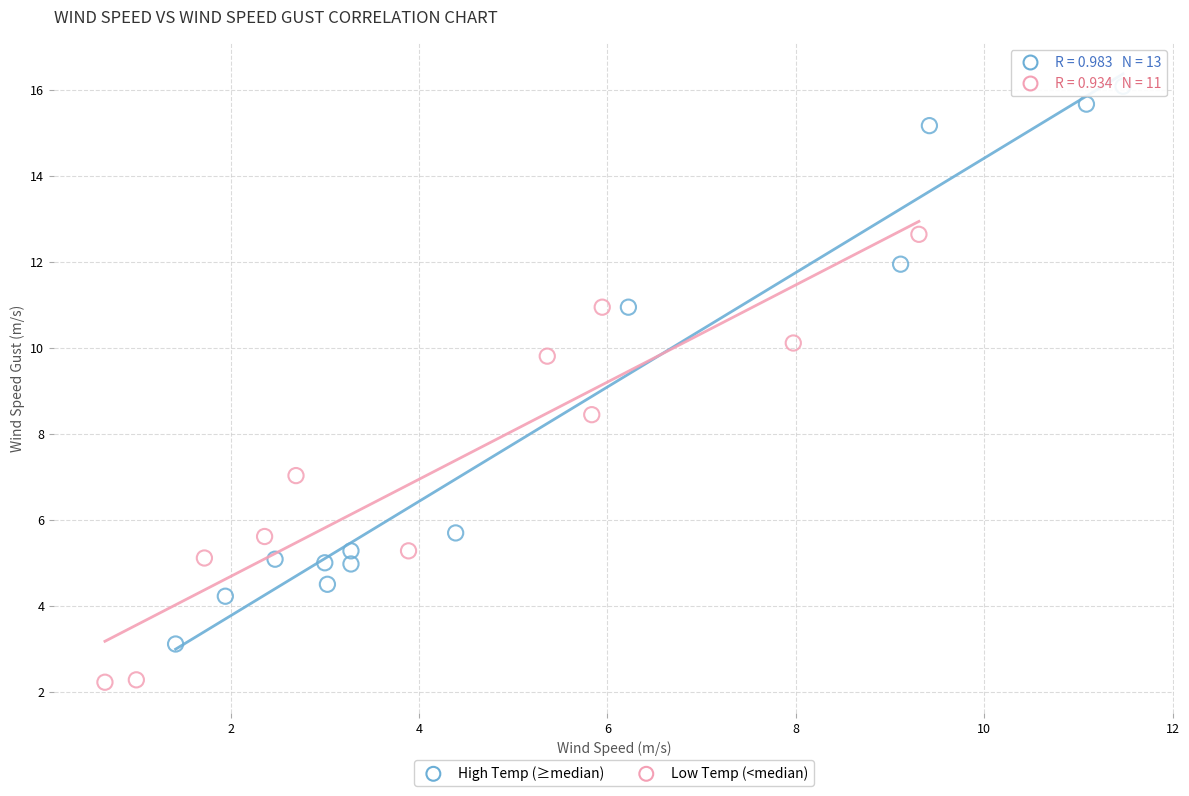

Which series has the widest spread of Y values?

High Temp (≥median)